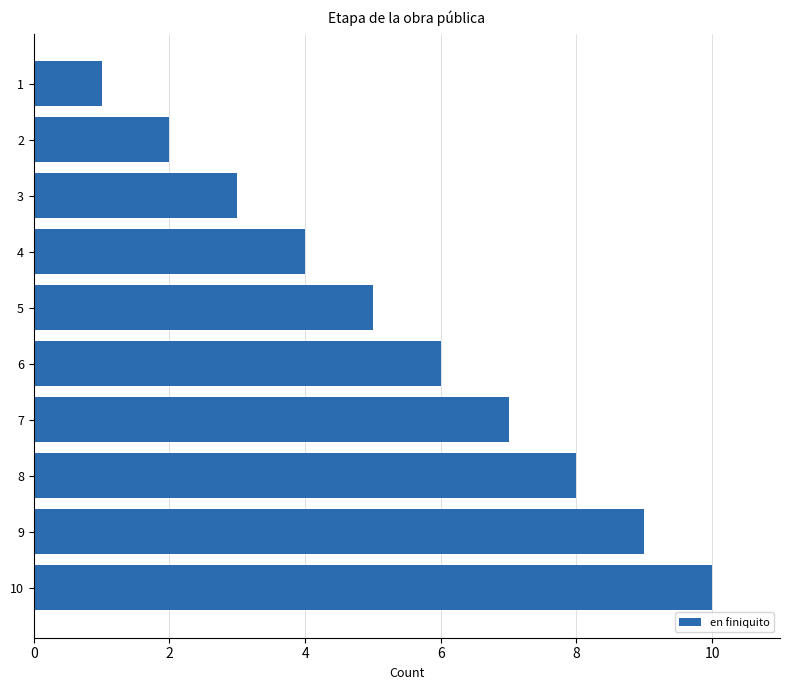

What is the greatest value displayed?

10